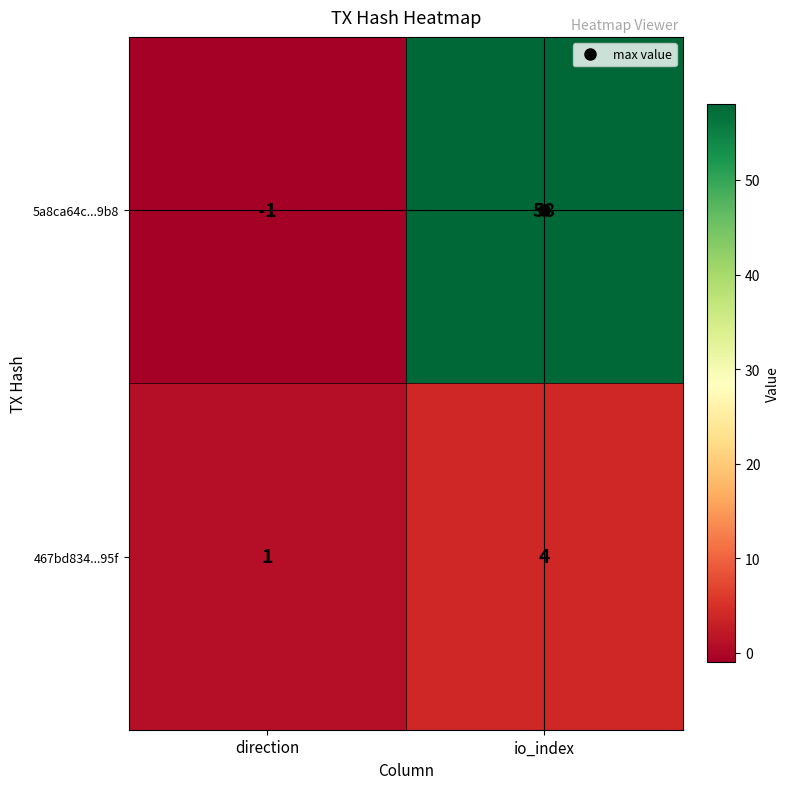

The value of 5a8ca64c...9b8 at direction is -1. True or false?

True